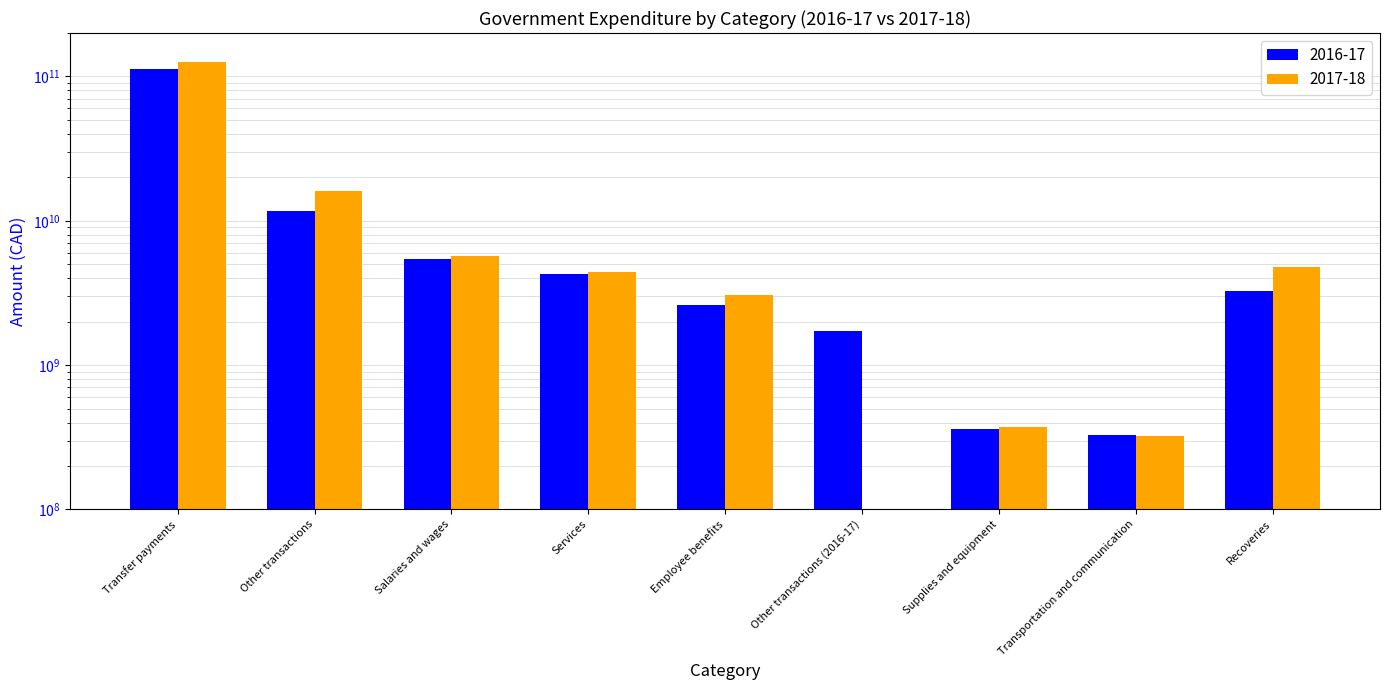

What is the average value of the 2016-17 series?

15829474351